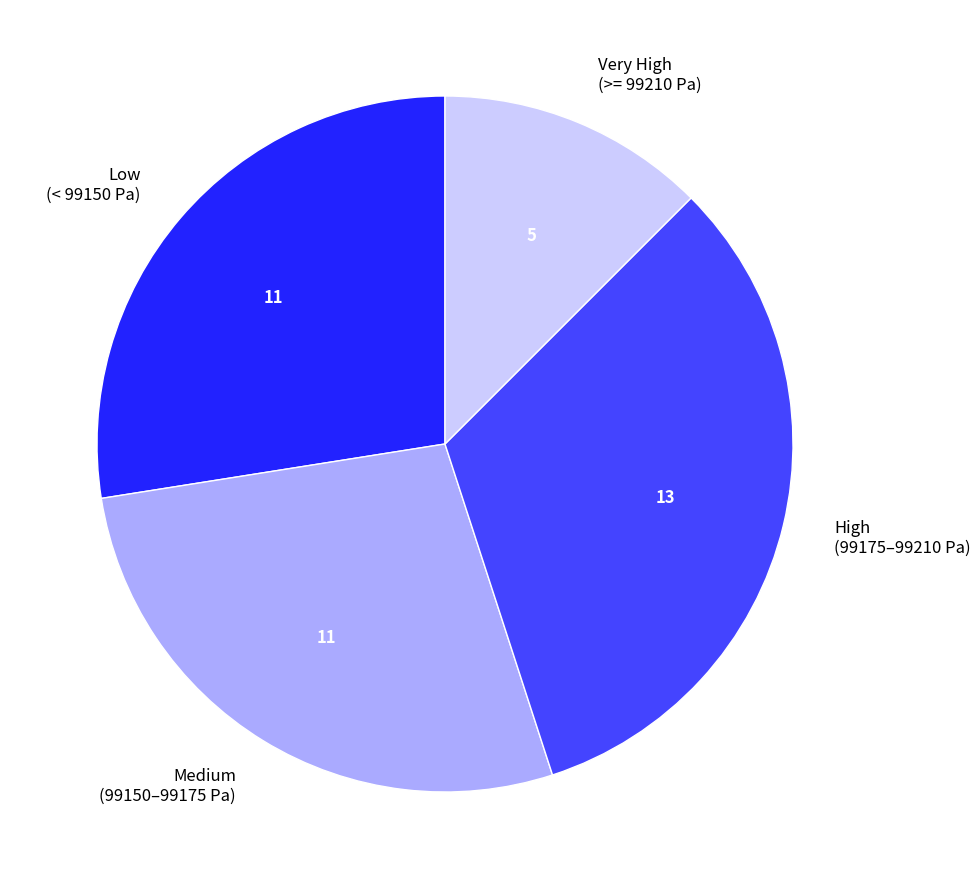

Does any single category account for the majority?

No